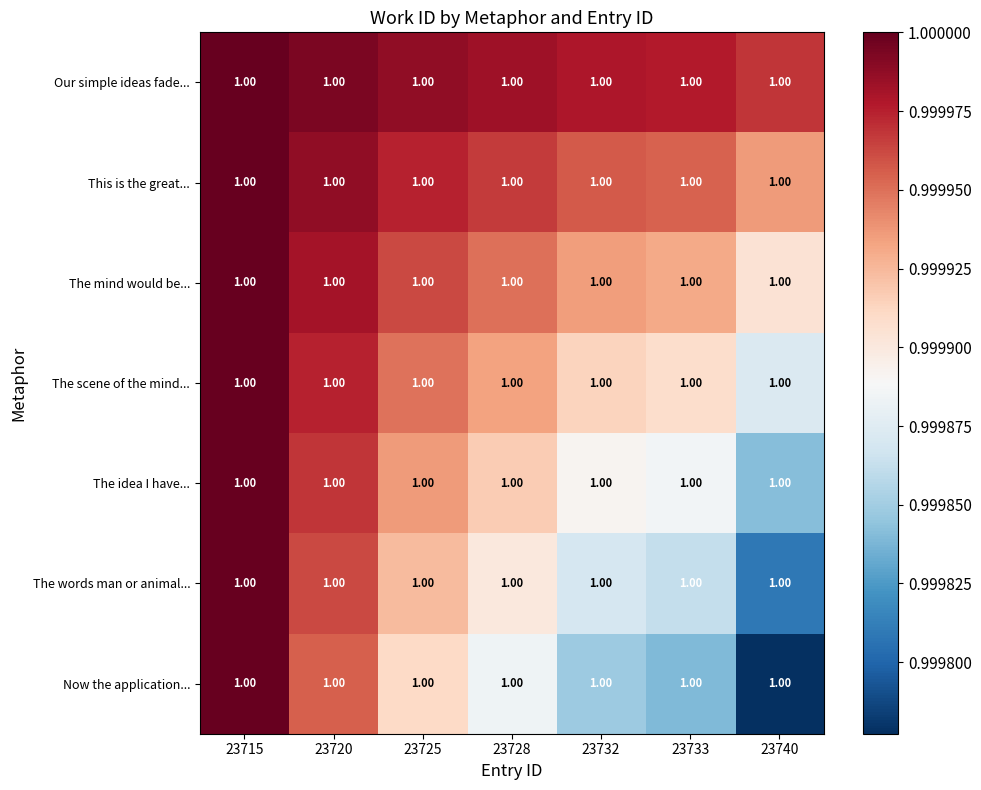

Which series has the widest spread of values?

Now the application...